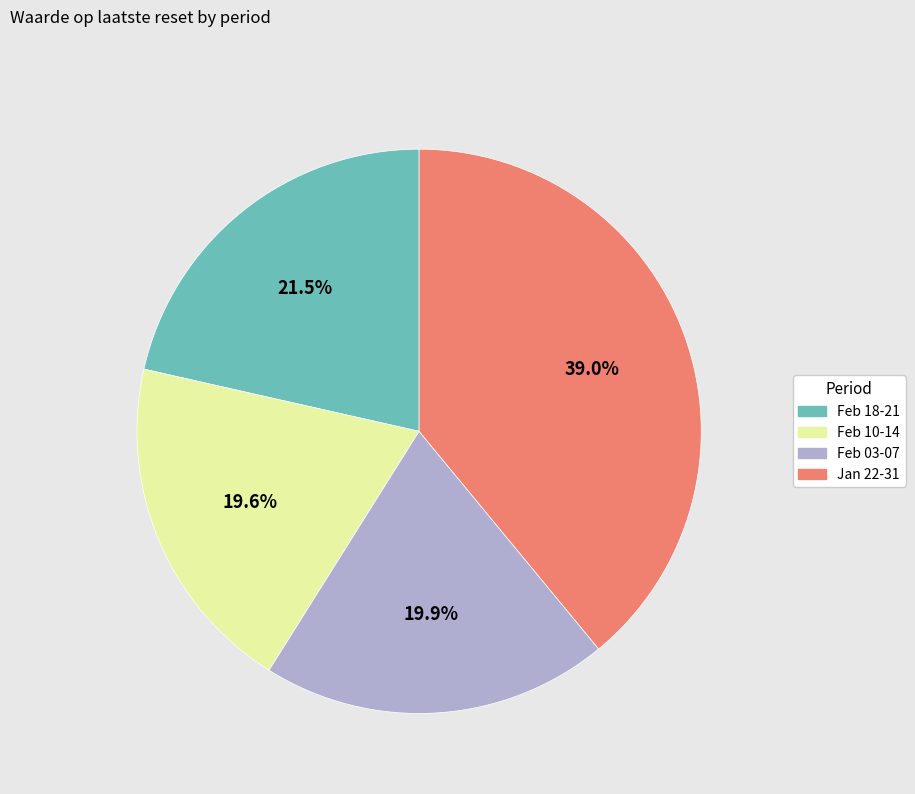

Is there any slice that represents more than half of the pie?

No